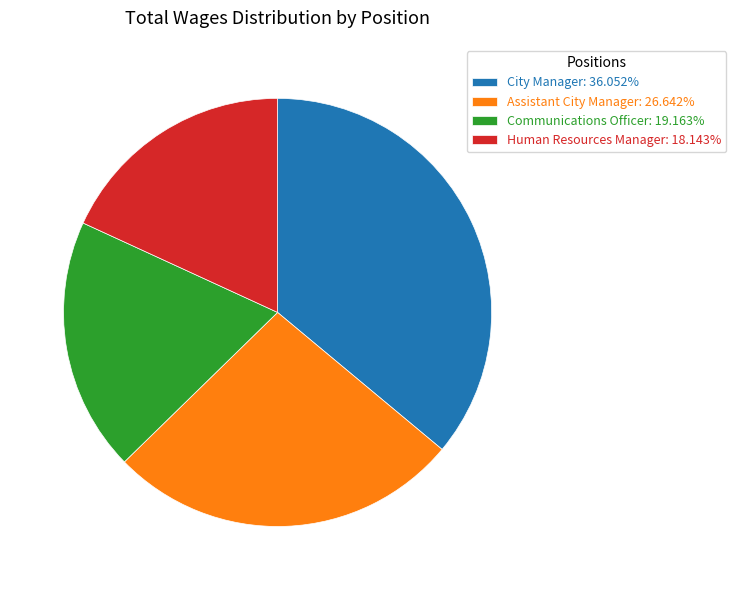

Is there a majority slice in this chart?

No